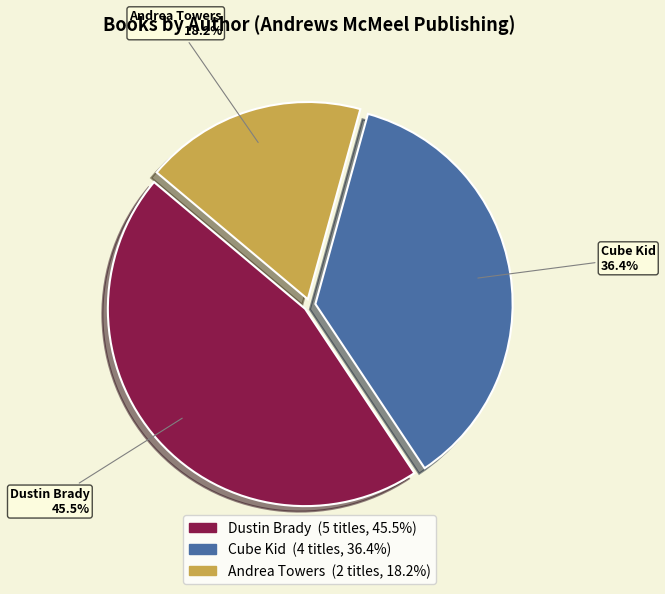

Which has a higher value, Cube Kid or Dustin Brady?

Dustin Brady